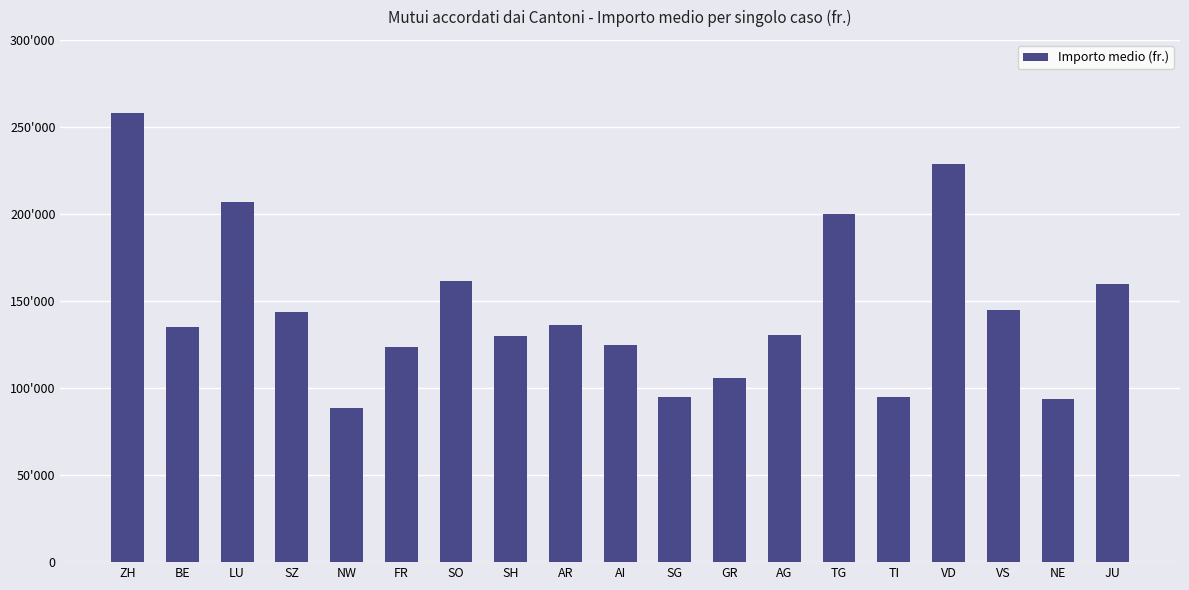

What is the ratio of the value at VS to the value at TI?

1.5